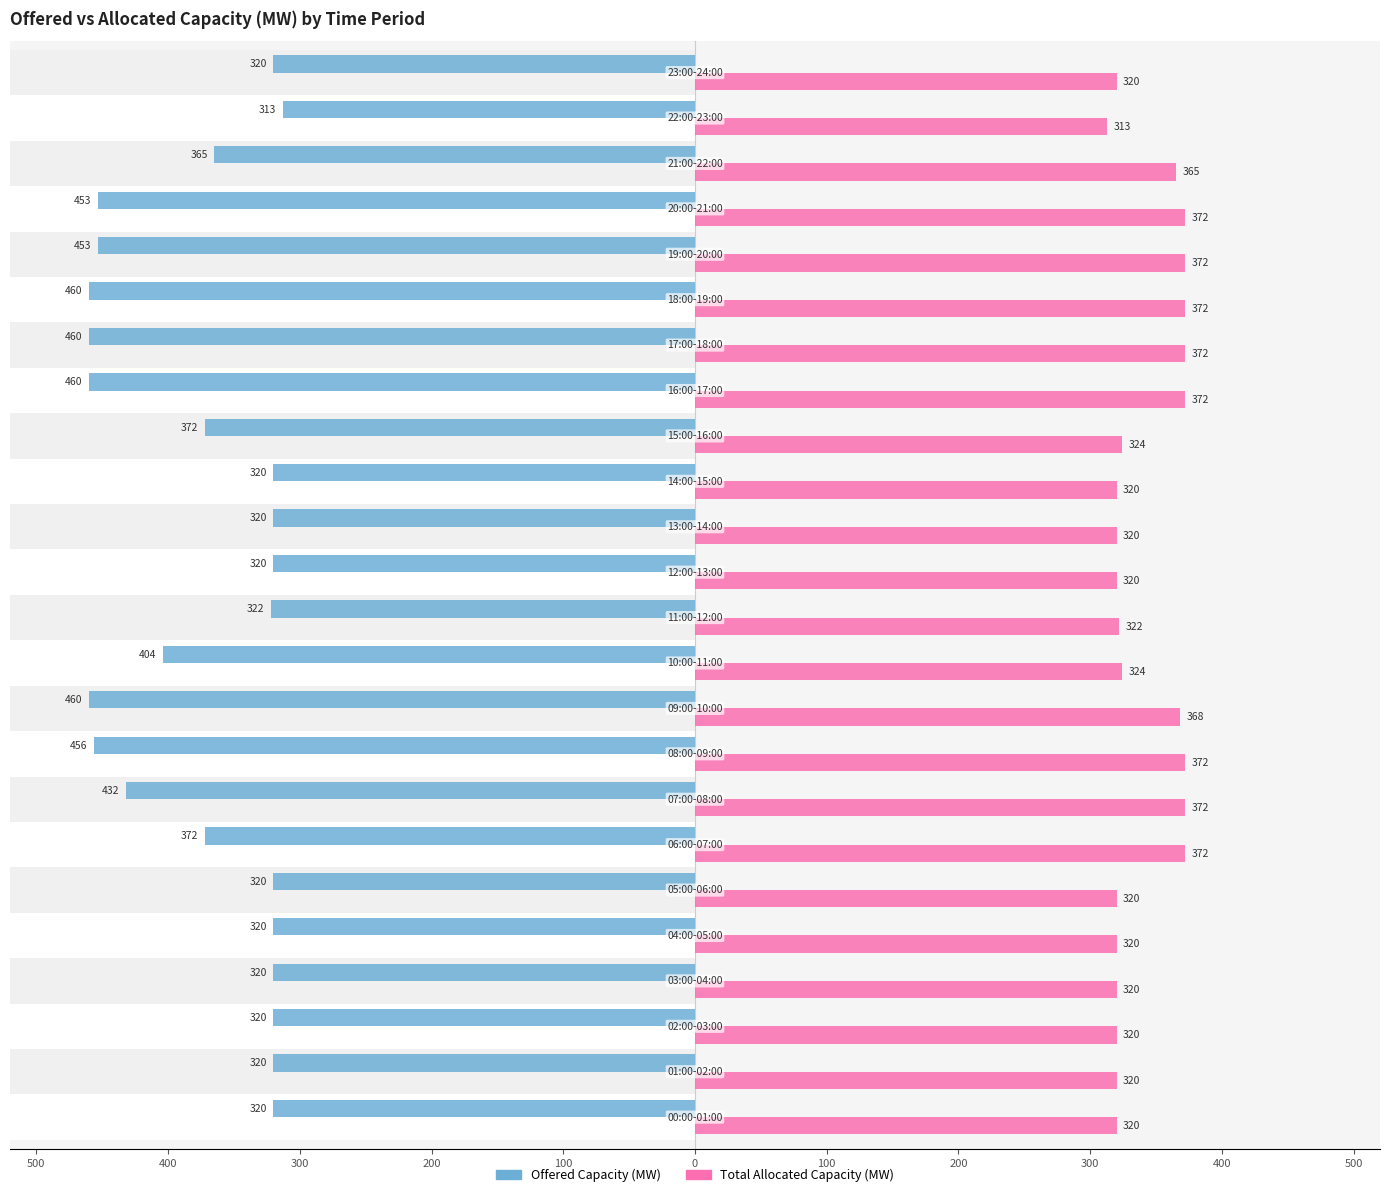

Is the value of Total Allocated Capacity (MW) at 21 greater than the value of Offered Capacity (MW) at 22?

Yes